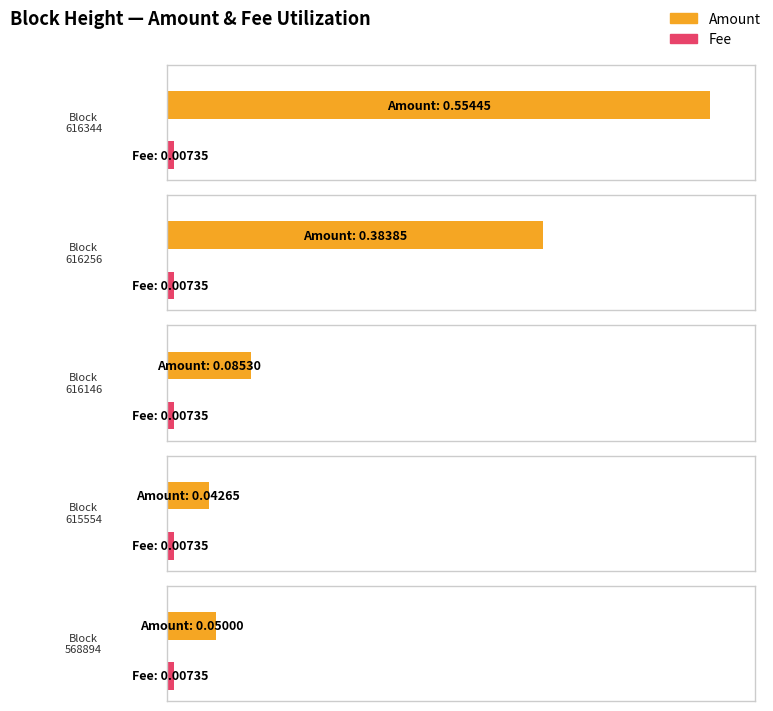

The Amount series shows 0.4 at 616256. True or false?

True